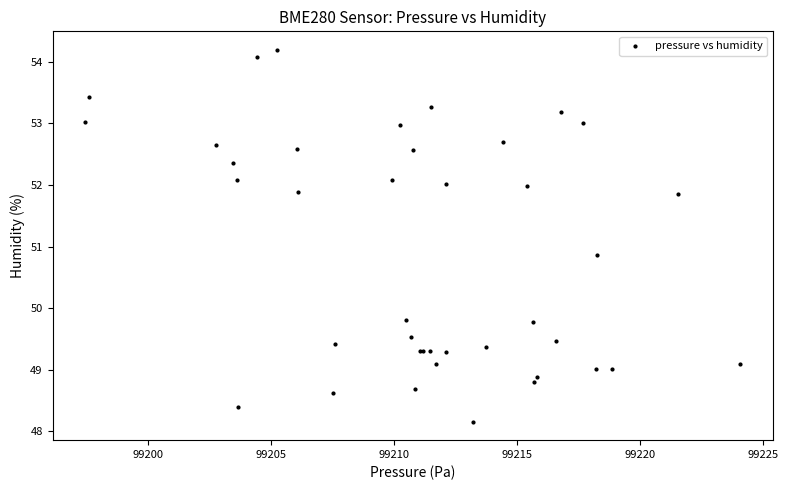

What Y value in the scatter plot is closest to 51?

50.9